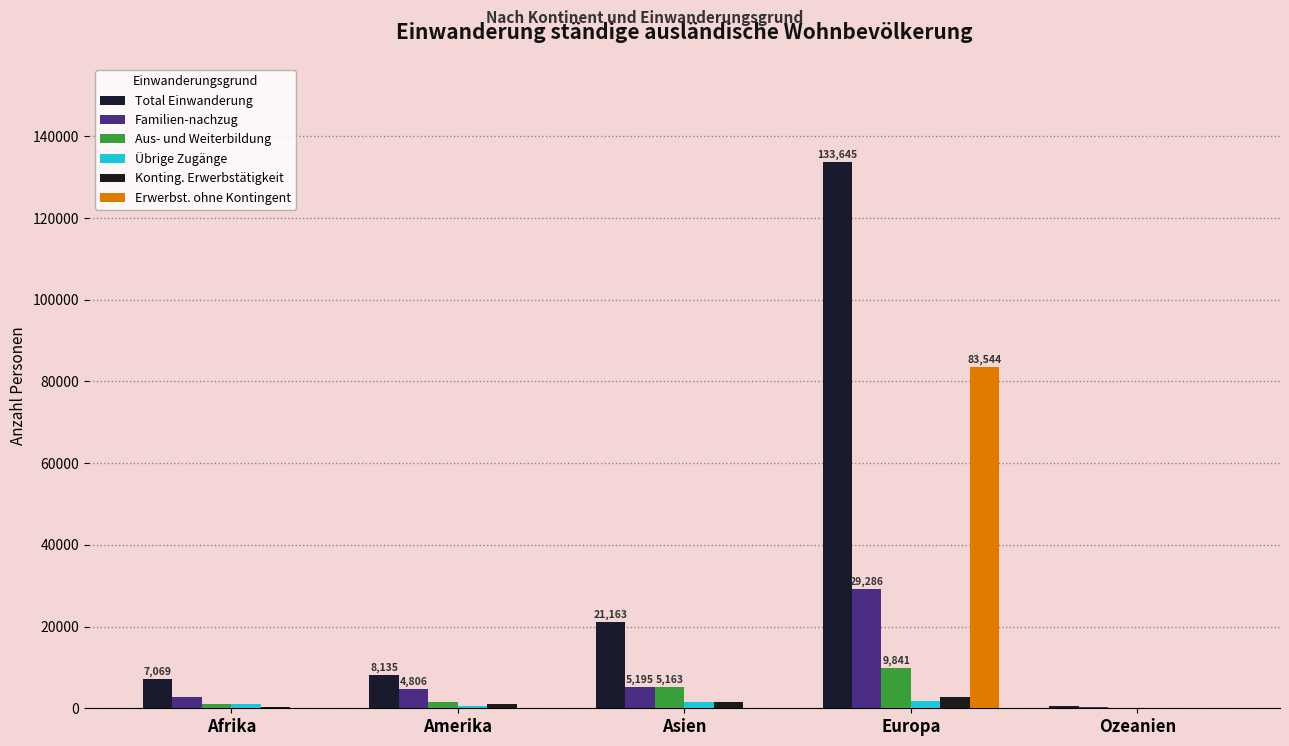

Is the value of Erwerbst. ohne Kontingent at Europa greater than the value of Familien-nachzug at Europa?

Yes